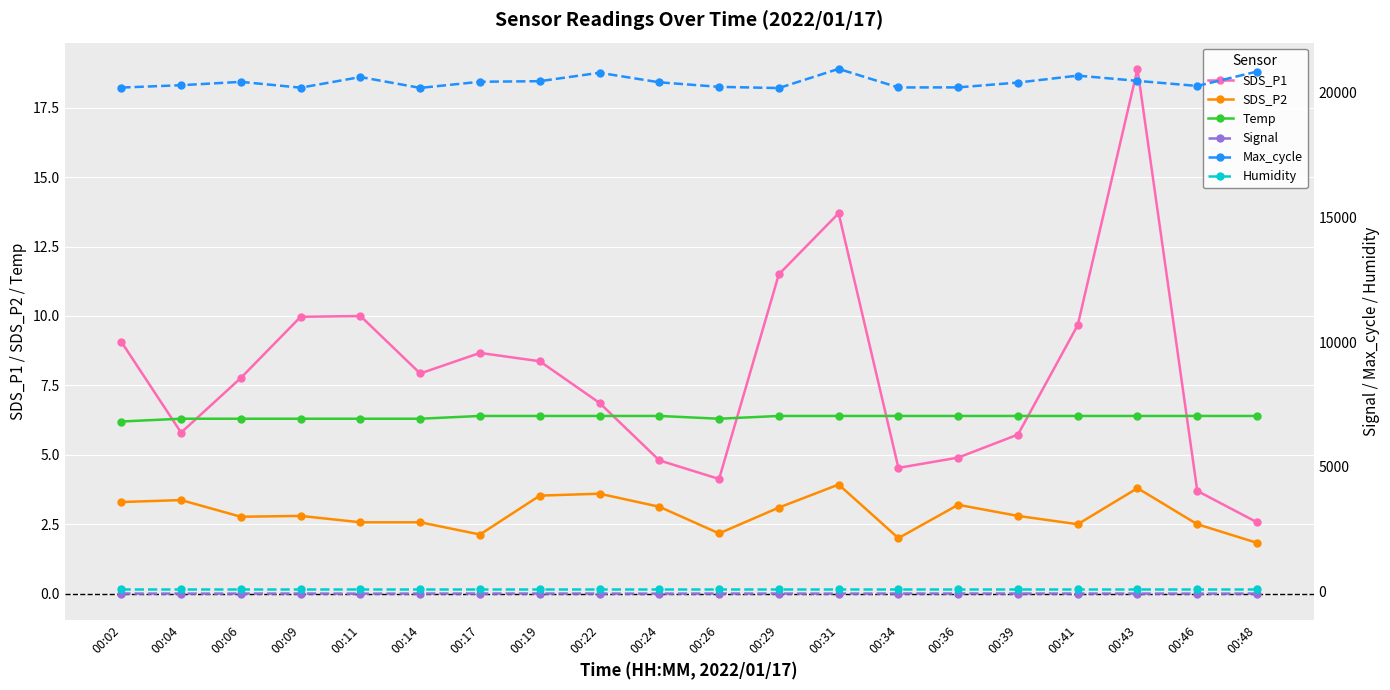

What is the greatest value displayed?

20940.0